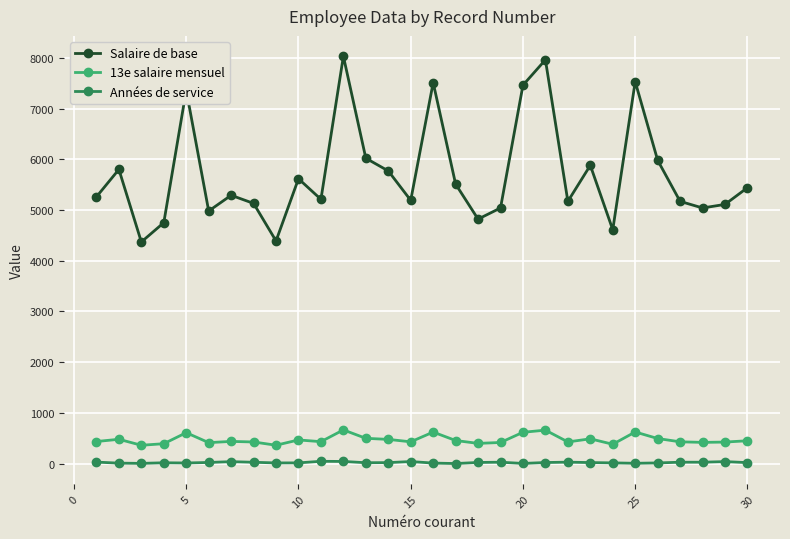

Which series has the largest total across all categories?

Salaire de base